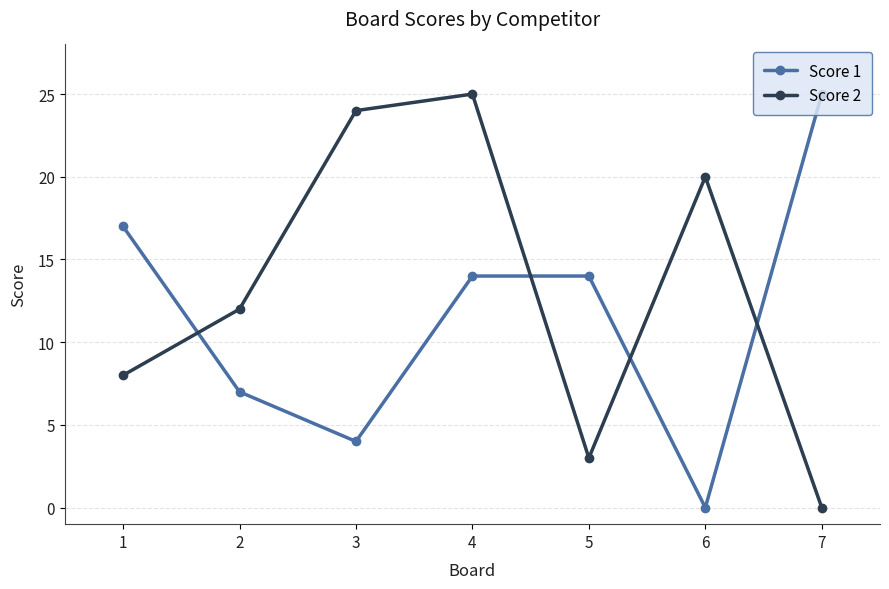

List the series in order of their overall mean, lowest first.

Score 1, Score 2